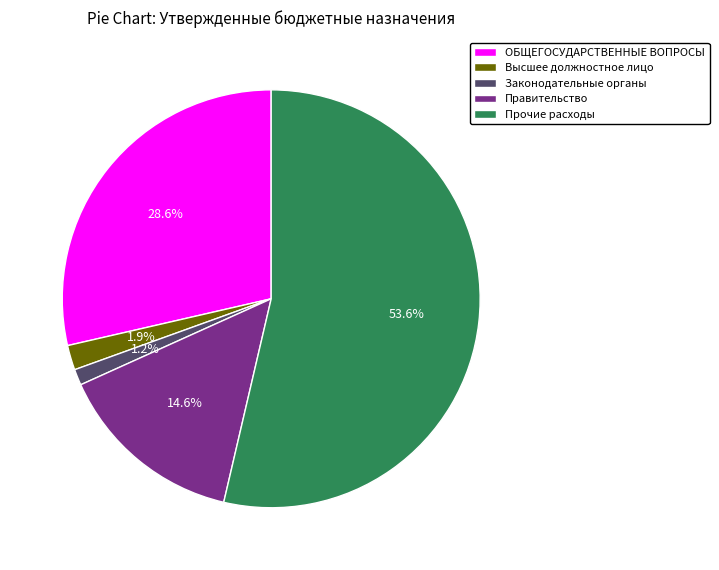

Count the number of slices in the pie.

5